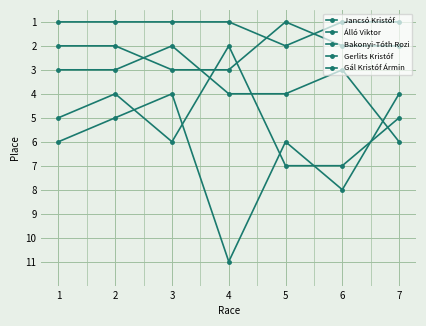

How many data points does each series have?

7